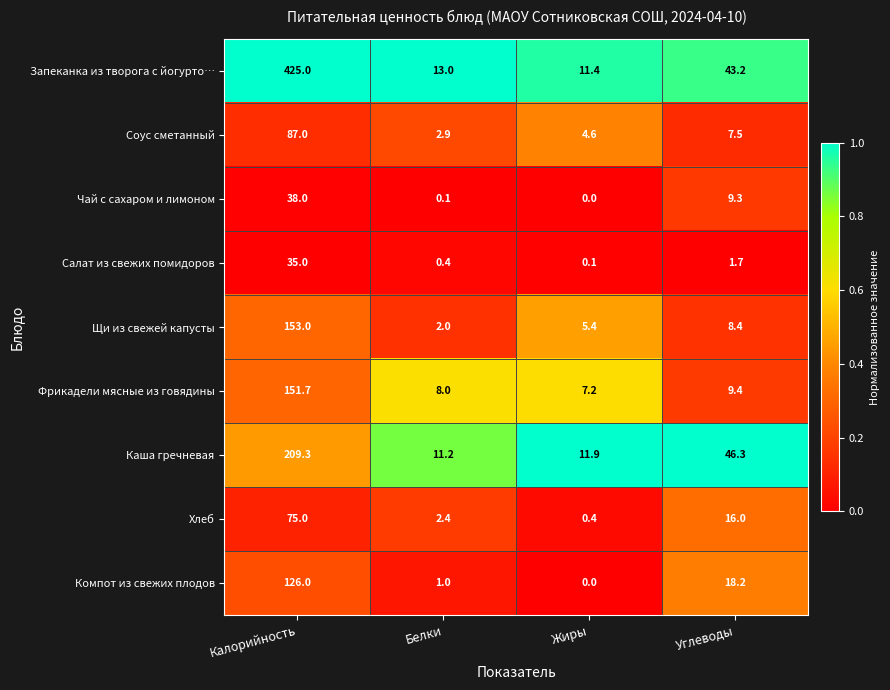

Where does the Соус сметанный series first go above 7?

Калорийность